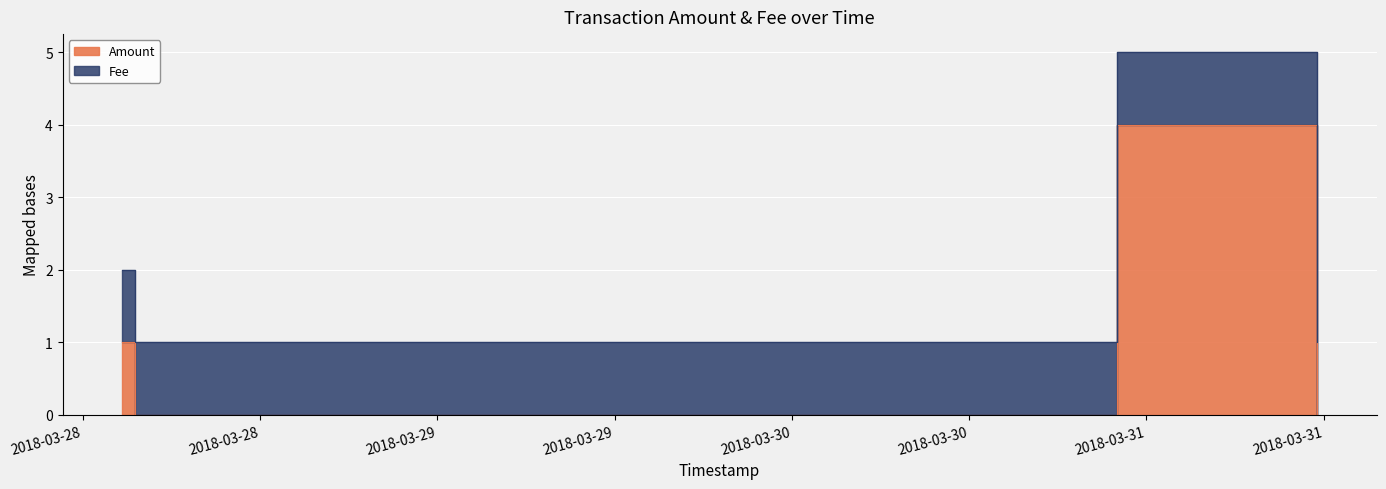

Reading left to right, what are all the values shown in this chart?

2018-03-28 02:41:24=1	2018-03-28 02:41:24=1	2018-03-28 03:34:43=0	2018-03-28 04:05:03=0	2018-03-30 22:01:20=4	2018-03-31 11:31:39=0